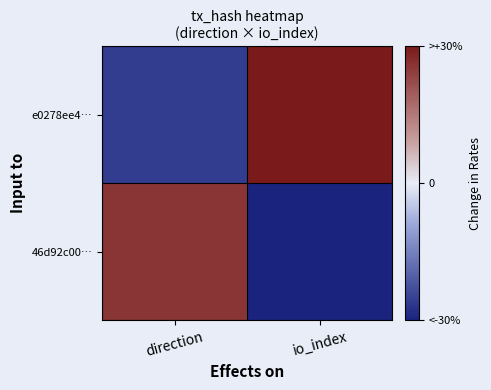

What is the difference between the highest and lowest values at io_index?

70